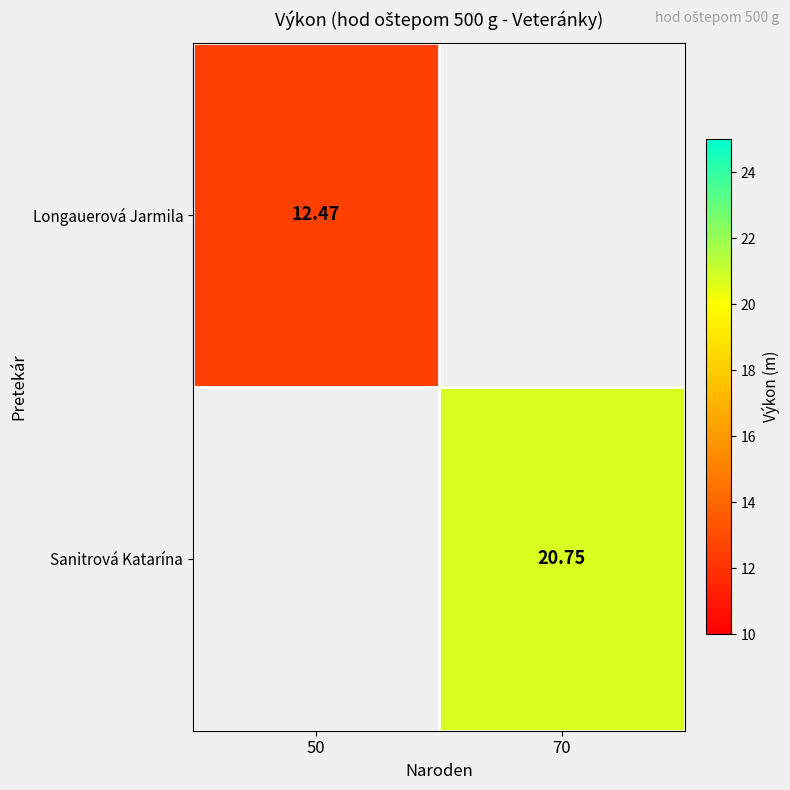

At how many categories does at least one series exceed 19?

1